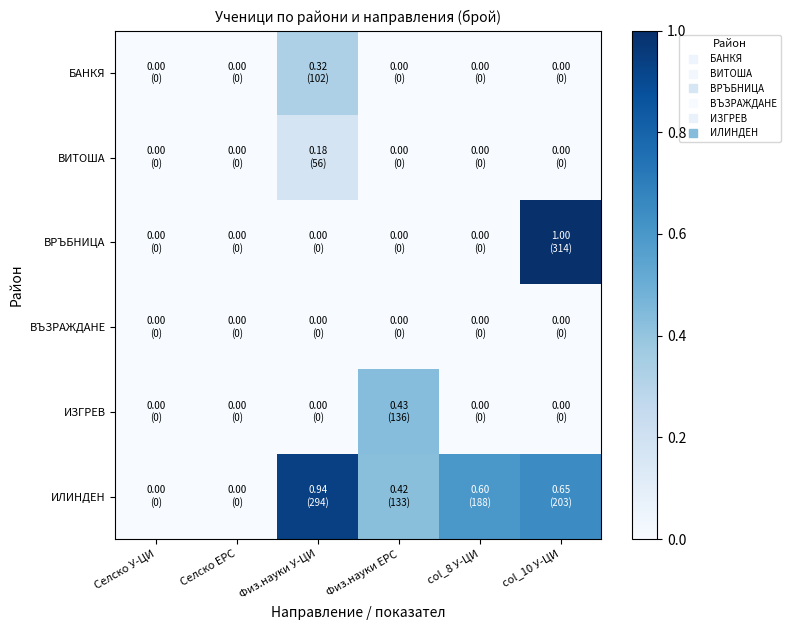

Reading right to left, list all the values displayed in this chart.

БАНКЯ: col_10 У-ЦИ=0.0	col_8 У-ЦИ=0.0	Физ.науки ЕРС=0.0	Физ.науки У-ЦИ=0.3	Селско ЕРС=0.0	Селско У-ЦИ=0.0
ВИТОША: col_10 У-ЦИ=0.0	col_8 У-ЦИ=0.0	Физ.науки ЕРС=0.0	Физ.науки У-ЦИ=0.2	Селско ЕРС=0.0	Селско У-ЦИ=0.0
ВРЪБНИЦА: col_10 У-ЦИ=1.0	col_8 У-ЦИ=0.0	Физ.науки ЕРС=0.0	Физ.науки У-ЦИ=0.0	Селско ЕРС=0.0	Селско У-ЦИ=0.0
ВЪЗРАЖДАНЕ: col_10 У-ЦИ=0.0	col_8 У-ЦИ=0.0	Физ.науки ЕРС=0.0	Физ.науки У-ЦИ=0.0	Селско ЕРС=0.0	Селско У-ЦИ=0.0
ИЗГРЕВ: col_10 У-ЦИ=0.0	col_8 У-ЦИ=0.0	Физ.науки ЕРС=0.4	Физ.науки У-ЦИ=0.0	Селско ЕРС=0.0	Селско У-ЦИ=0.0
ИЛИНДЕН: col_10 У-ЦИ=0.6	col_8 У-ЦИ=0.6	Физ.науки ЕРС=0.4	Физ.науки У-ЦИ=0.9	Селско ЕРС=0.0	Селско У-ЦИ=0.0